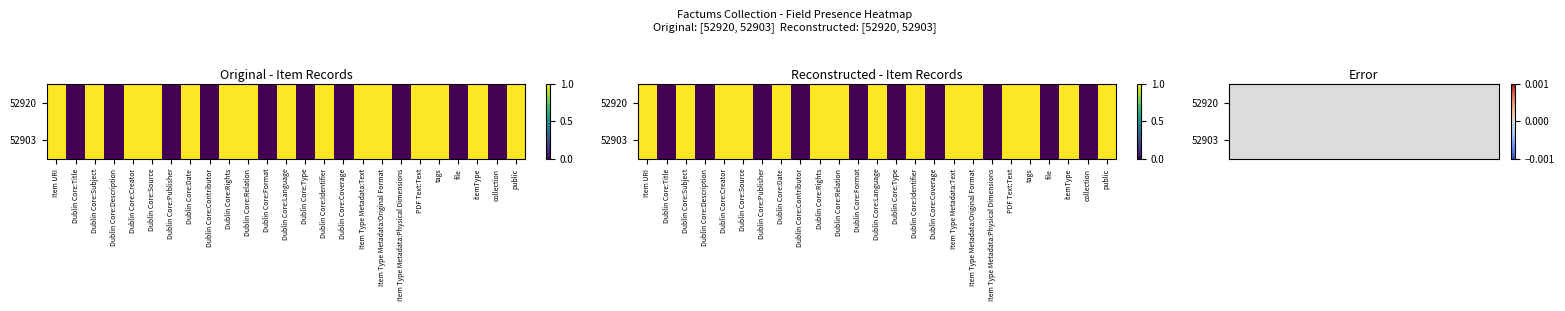

Is the value of 52903 at Item URI greater than the value of 52920 at Dublin Core:Type?

Yes